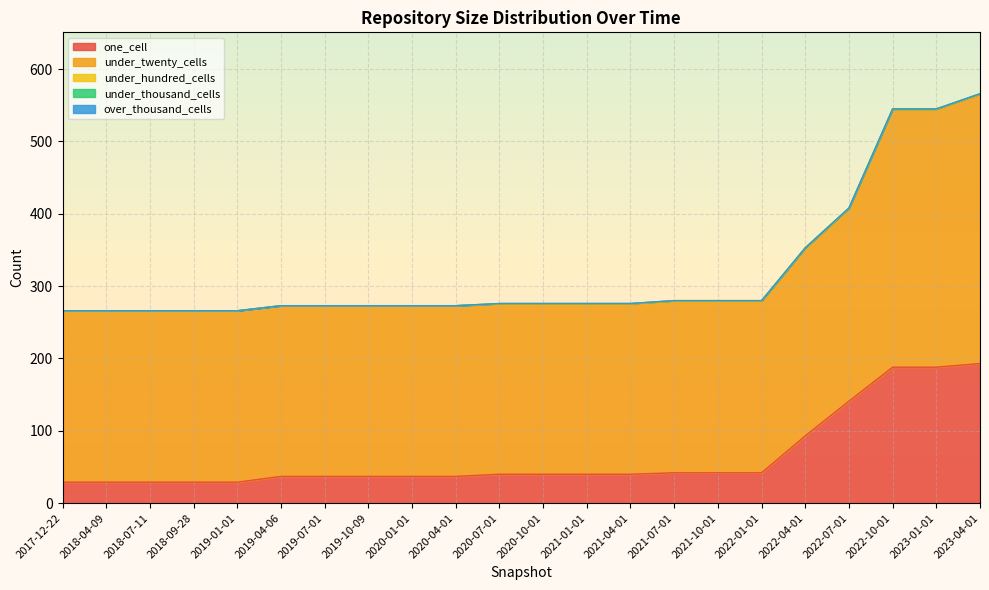

At which label does under_twenty_cells first exceed 237?

2022-04-01